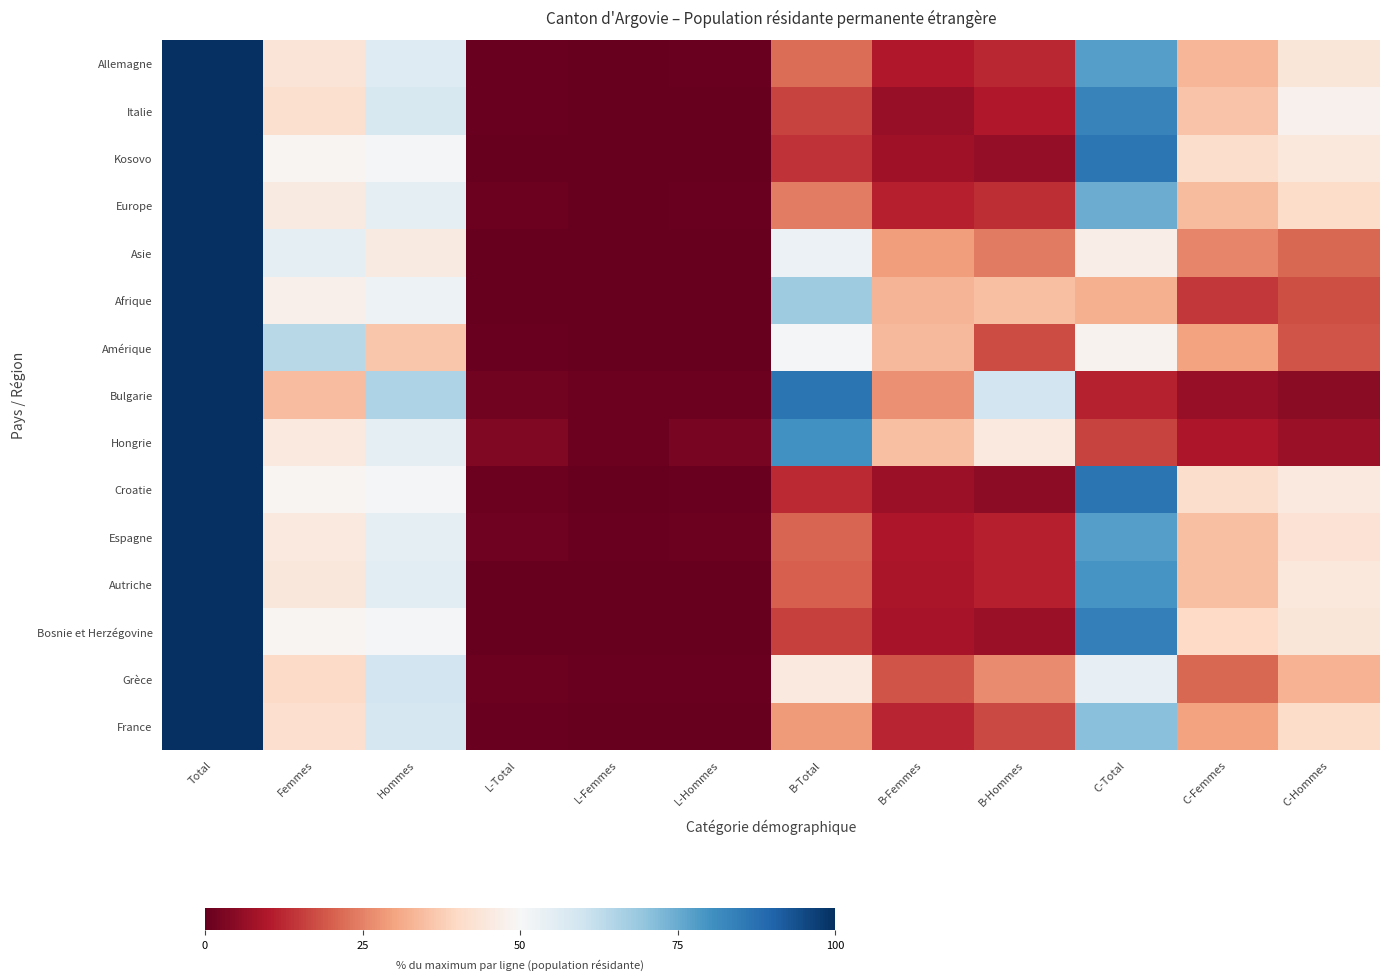

Which has a higher value, C-Total or L-Femmes?

C-Total